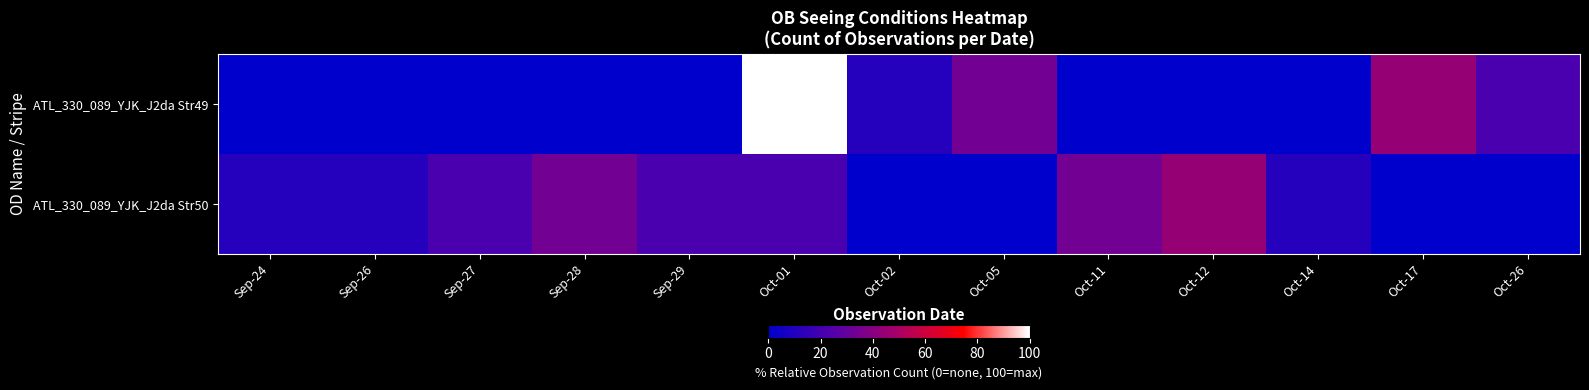

Reading left to right, list all the values displayed in this chart.

ATL_330_089_YJK_J2da Str49: Sep-24=0.0	Sep-26=0.0	Sep-27=0.0	Sep-28=0.0	Sep-29=0.0	Oct-01=100.0	Oct-02=11.1	Oct-05=33.3	Oct-11=0.0	Oct-12=0.0	Oct-14=0.0	Oct-17=44.4	Oct-26=22.2
ATL_330_089_YJK_J2da Str50: Sep-24=11.1	Sep-26=11.1	Sep-27=22.2	Sep-28=33.3	Sep-29=22.2	Oct-01=22.2	Oct-02=0.0	Oct-05=0.0	Oct-11=33.3	Oct-12=44.4	Oct-14=11.1	Oct-17=0.0	Oct-26=0.0